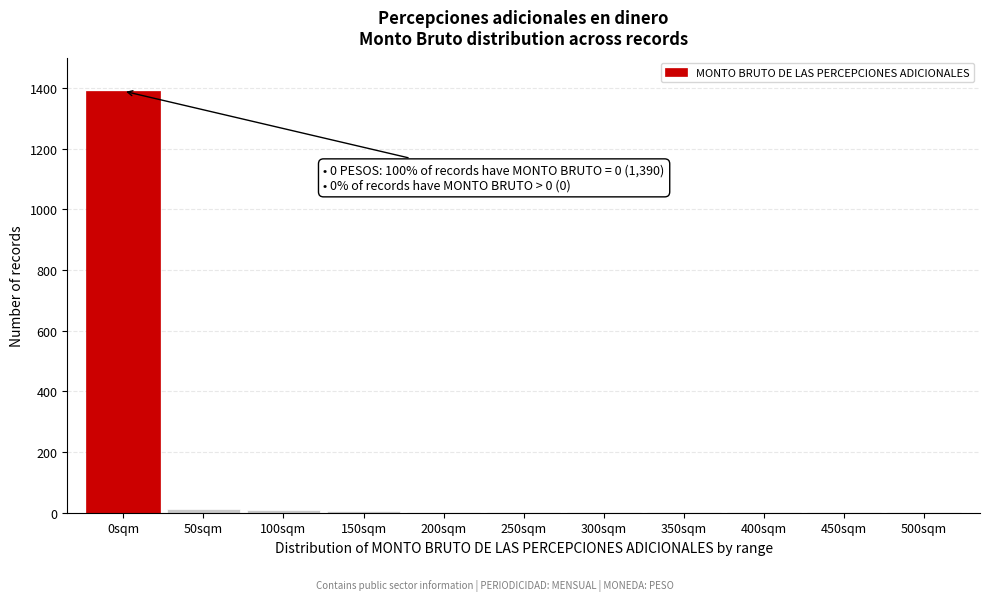

The chart shows a value of 2 at 350sqm. True or false?

True